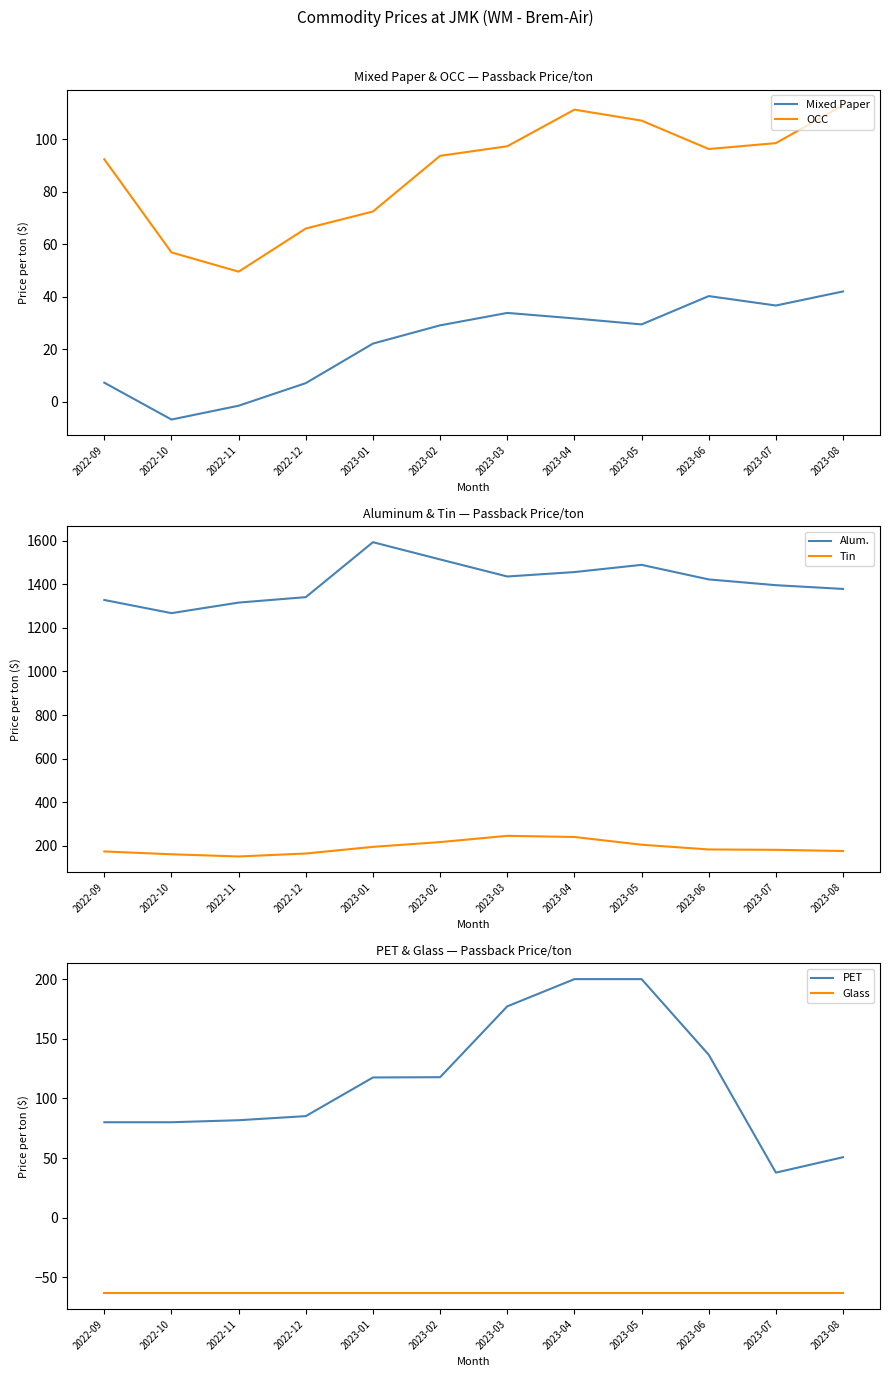

At which label is Mixed Paper closest to 17?

2023-01